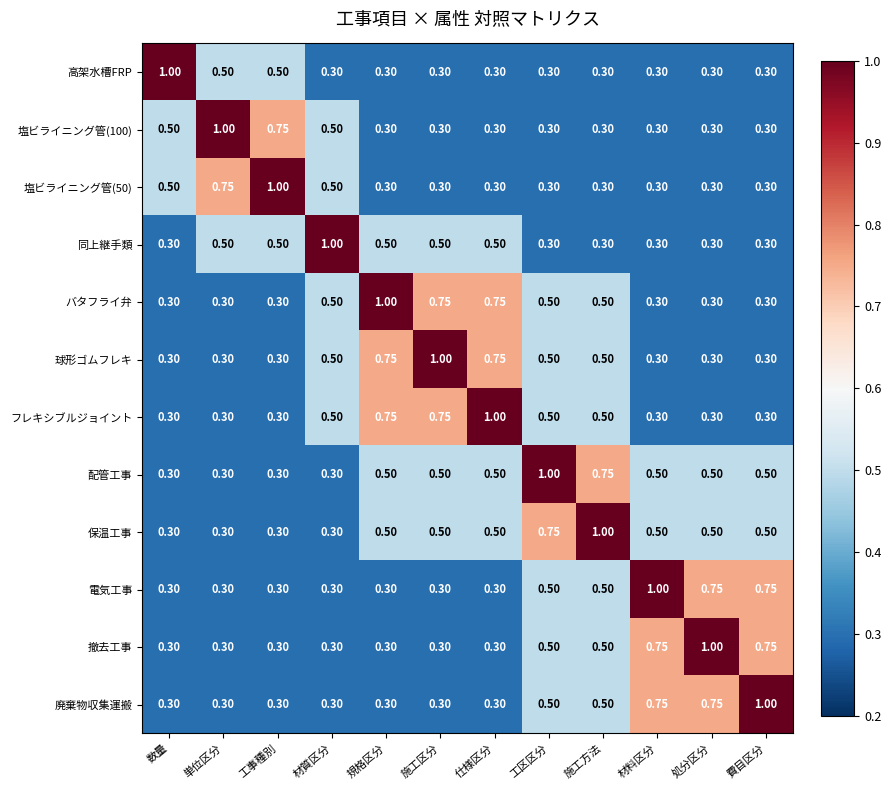

At which label does 電気工事 reach its peak?

材料区分